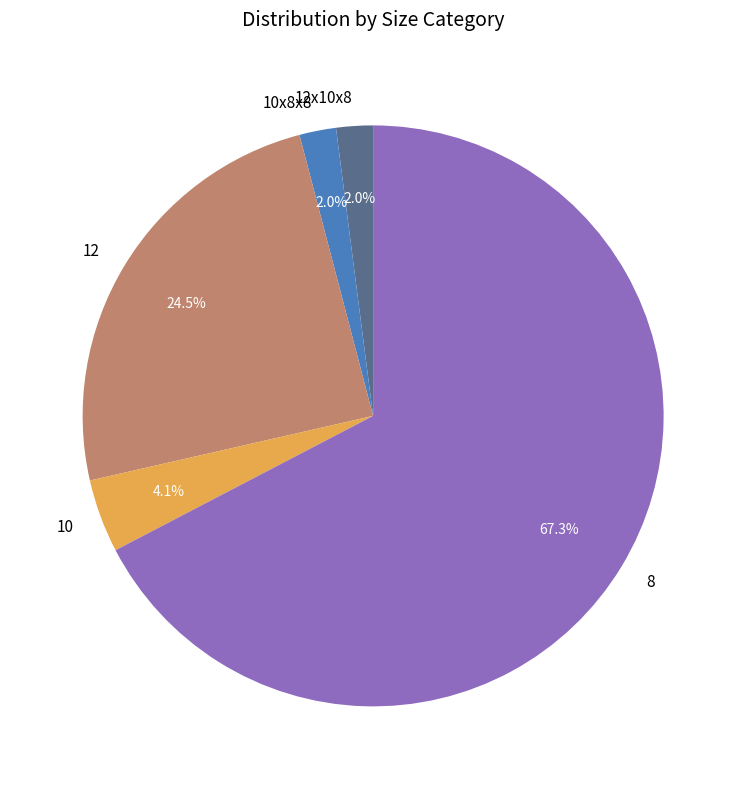

To the nearest percent, what is the difference between the 10 and 12x10x8 slice percentages?

2%